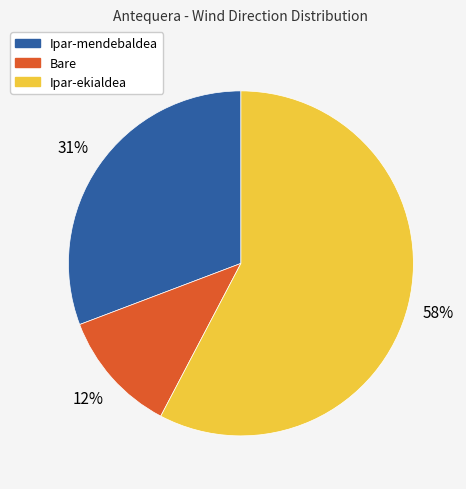

Does any single category account for the majority?

Yes